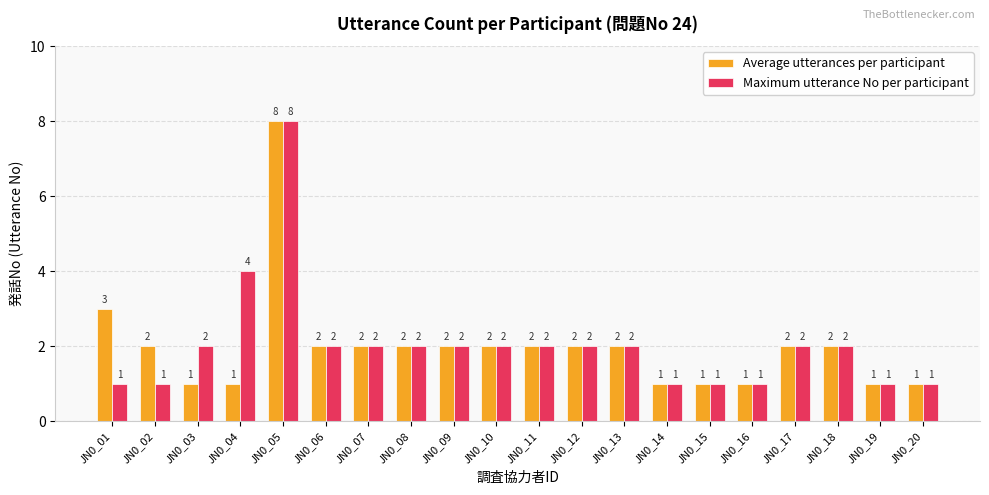

What is the value of the Maximum utterance No per participant bar at the 10th from the left?

2